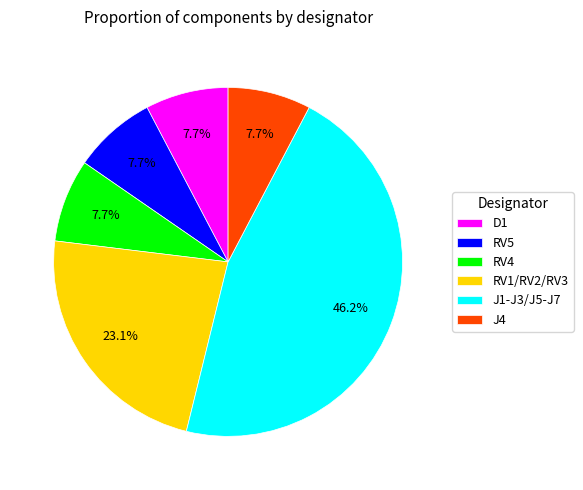

What percentage is the RV1/RV2/RV3 slice, to the nearest percent?

23%